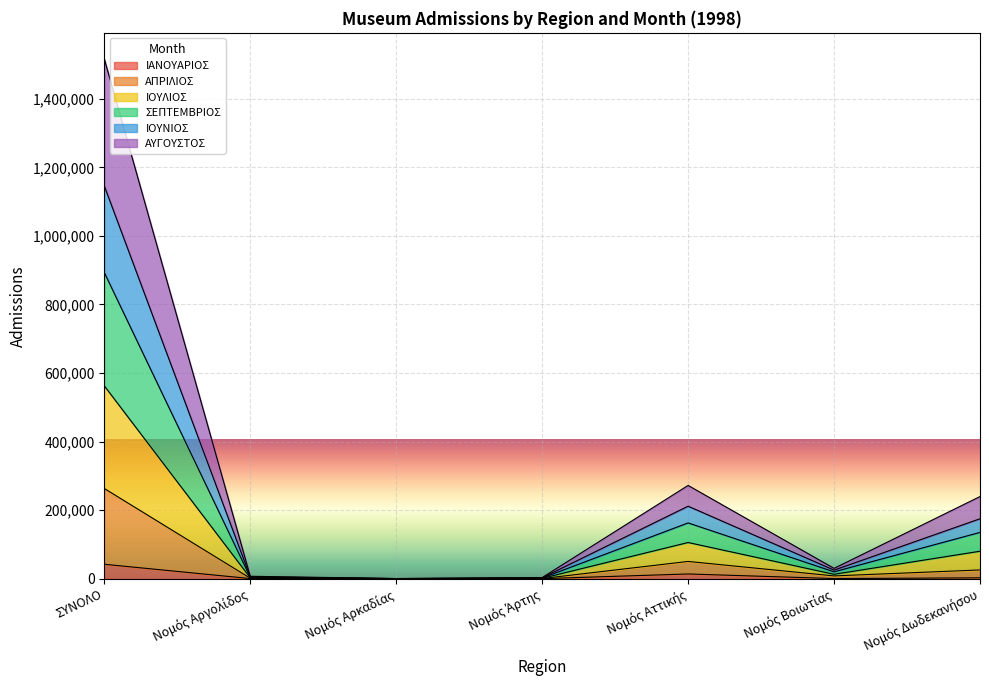

At which category is the sum across all series the highest?

ΣΥΝΟΛΟ